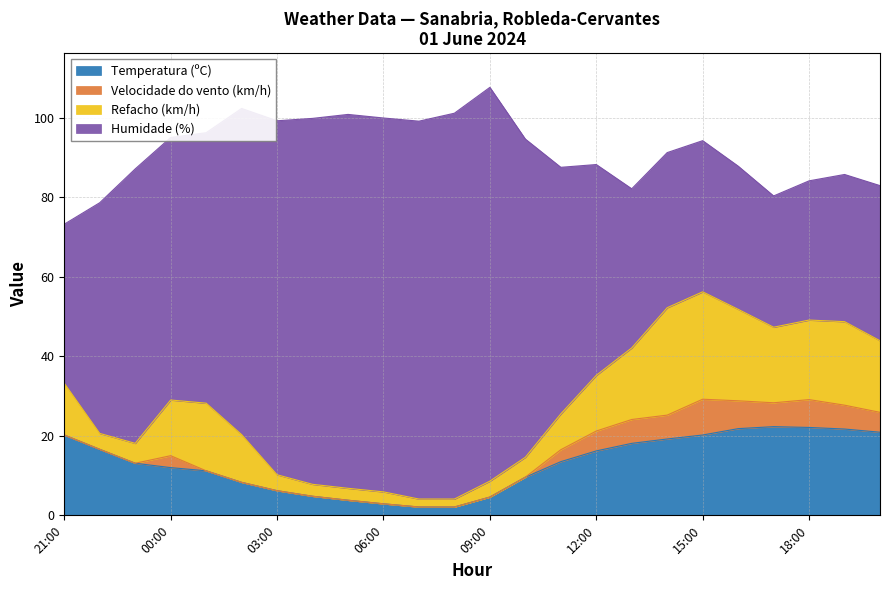

True or false: Temperatura (ºC) has a value of 4.6 at 09:00.

True